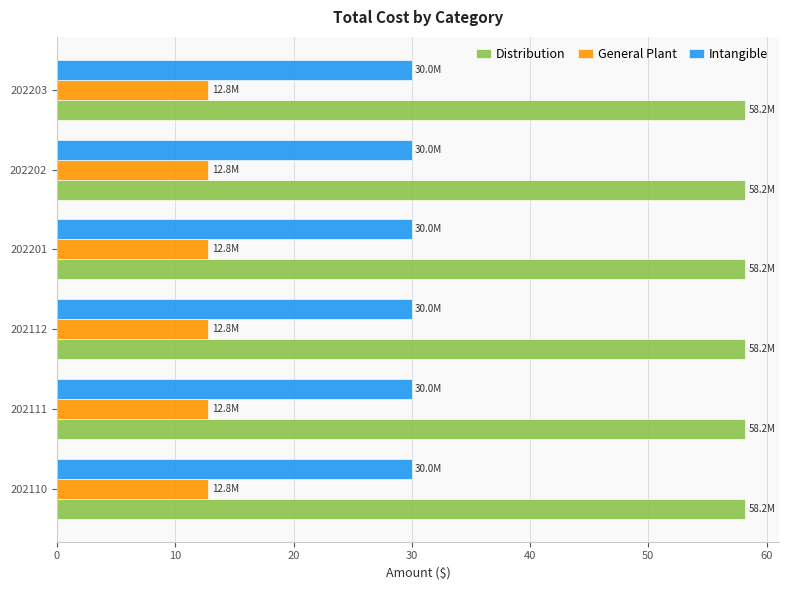

List the series in order of their overall mean, highest first.

Distribution, Intangible, General Plant